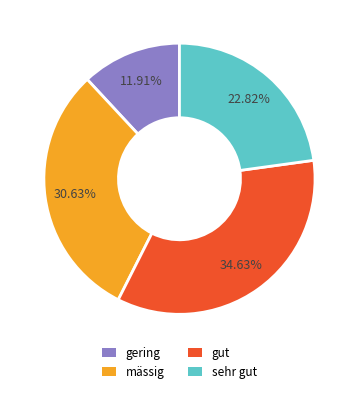

Which has a higher value, gut or gering?

gut